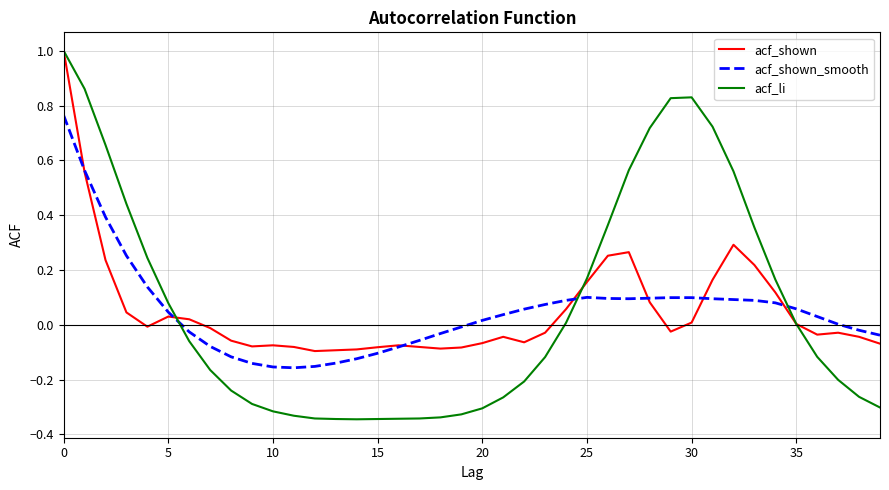

What is the greatest value displayed?

1.0